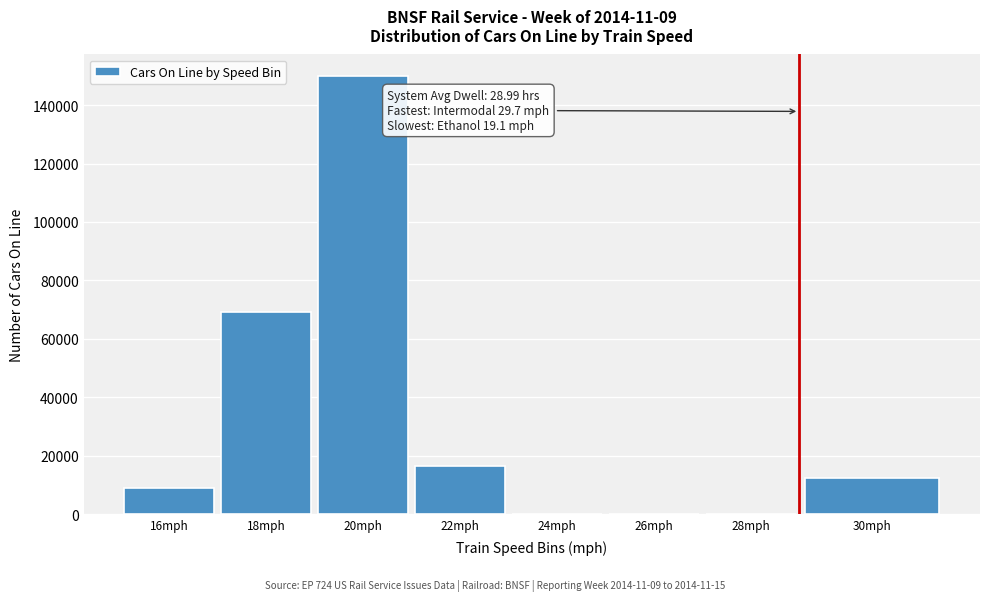

Reading left to right, transcribe all the data shown in this chart.

16mph=8936	18mph=69176	20mph=149854	22mph=16575	24mph=0	26mph=0	28mph=0	30mph=12455